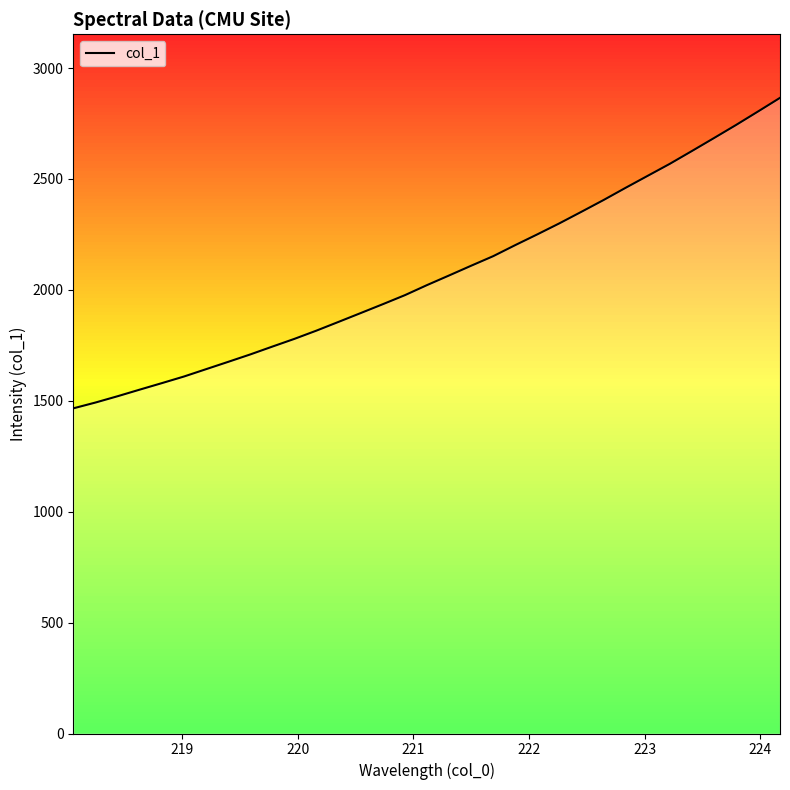

What is the smallest value displayed?

1466.2